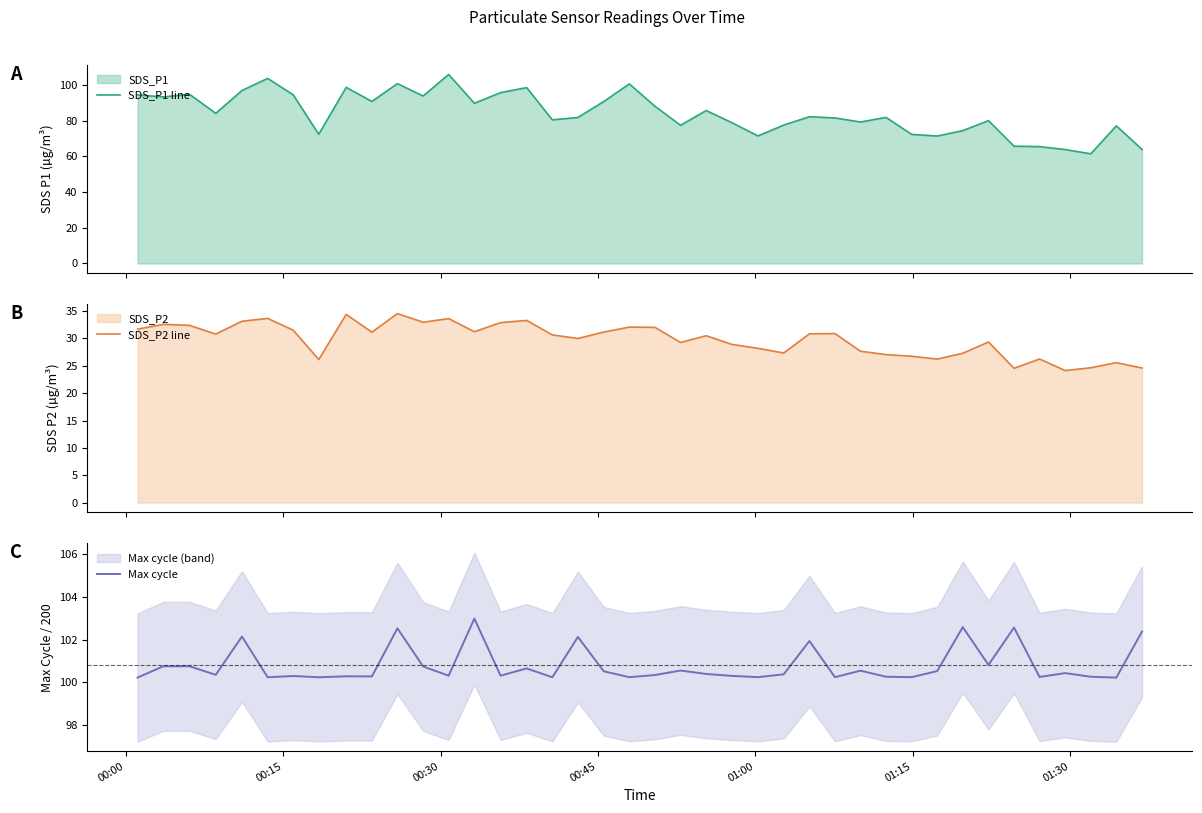

Reading left to right, what are all the values shown in this chart?

SDS_P1 line: 94.5	93.3	94.8	84.1	96.9	103.7	94.5	72.4	98.7	90.8	100.8	93.8	105.9	89.8	95.7	98.5	80.5	81.8	90.8	100.6	88.0	77.4	85.7	78.9	71.5	77.5	82.2	81.5	79.2	81.8	72.3	71.4	74.4	80.0	65.7	65.5	63.8	61.5	77.1	63.9
SDS_P2 line: 31.7	32.6	32.4	30.8	33.1	33.7	31.5	26.1	34.4	31.1	34.5	33.0	33.6	31.2	32.9	33.3	30.6	30.0	31.2	32.1	32.0	29.3	30.5	28.9	28.2	27.4	30.9	30.9	27.7	27.1	26.8	26.2	27.3	29.4	24.6	26.2	24.1	24.6	25.6	24.6
Max cycle: 100.2	100.8	100.8	100.4	102.2	100.2	100.3	100.2	100.3	100.3	102.5	100.7	100.3	103.0	100.3	100.7	100.2	102.1	100.5	100.2	100.3	100.6	100.4	100.3	100.2	100.4	101.9	100.2	100.5	100.3	100.2	100.5	102.6	100.8	102.6	100.3	100.4	100.3	100.2	102.4